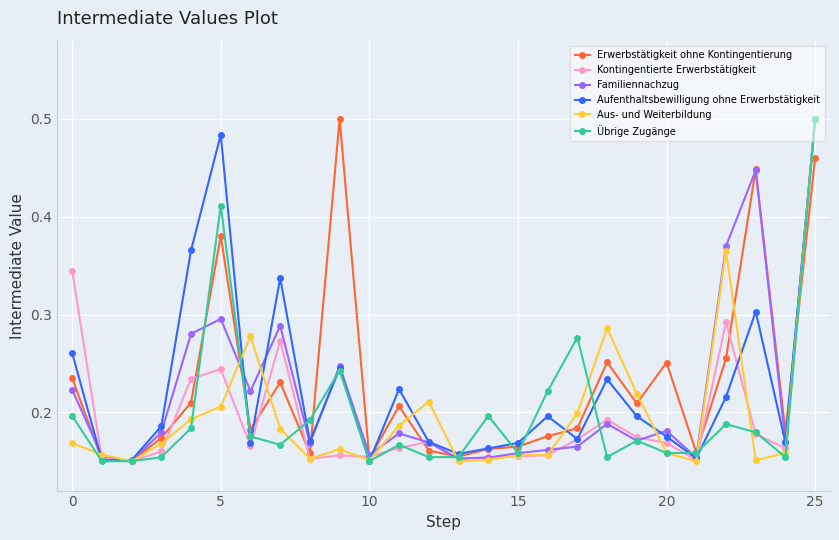

At how many categories does at least one series exceed 0?

26